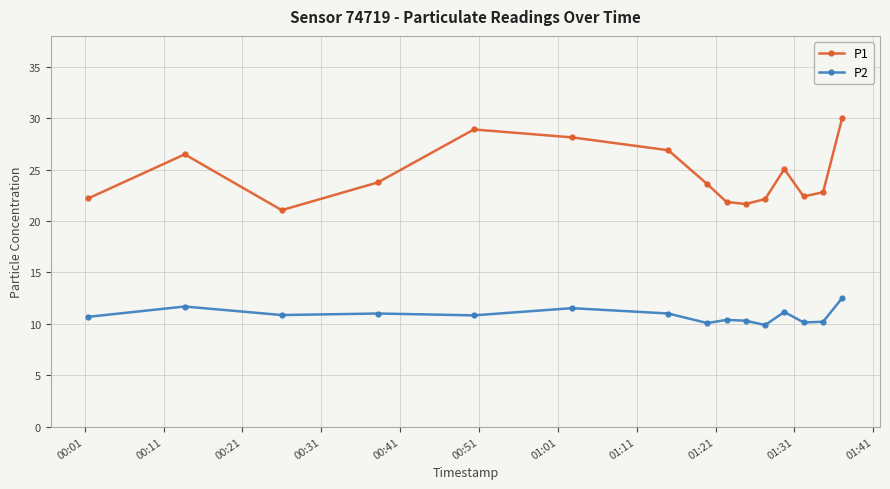

True or false: P1 and P2 cross at least once.

False